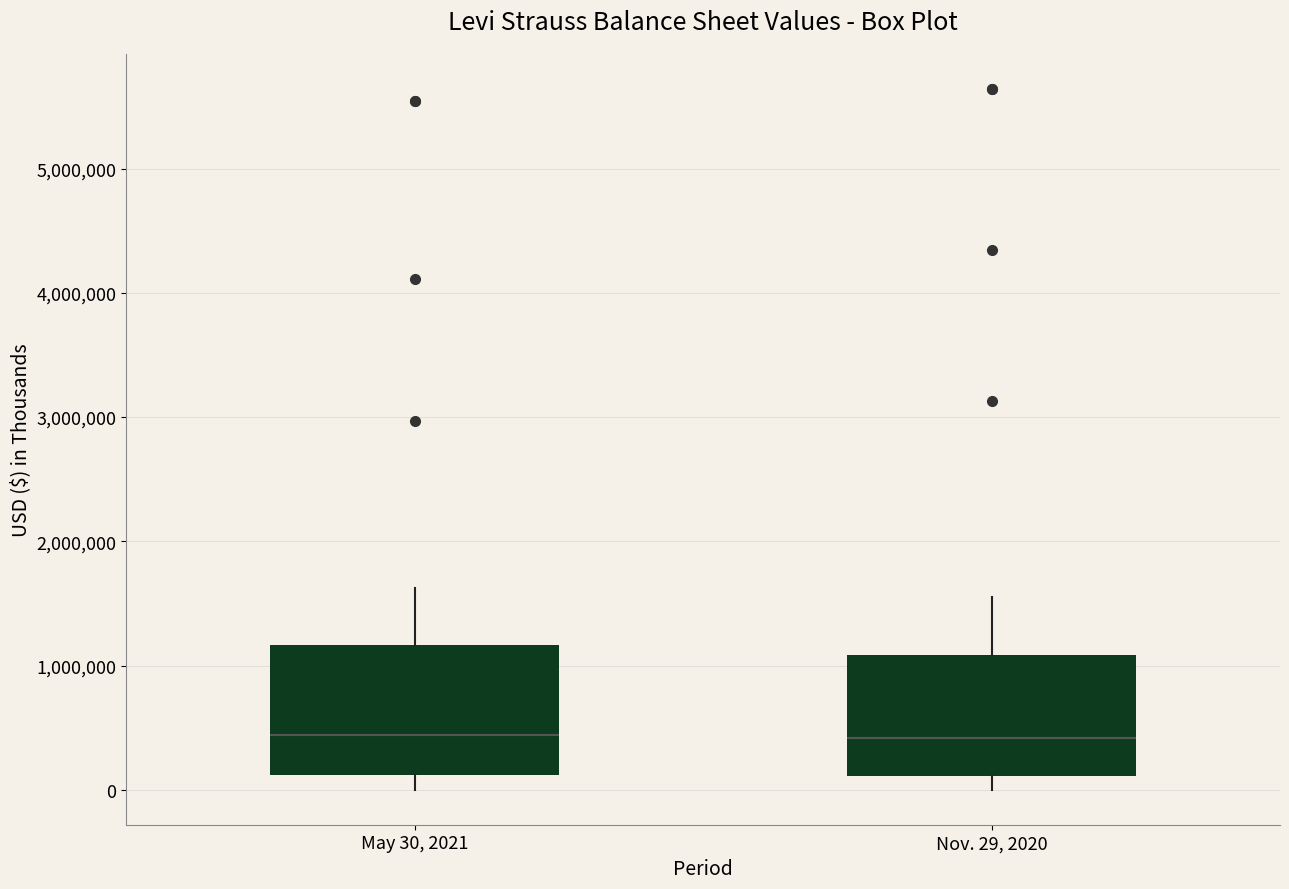

Reading left to right, transcribe this box plot: for each box, give where its median line is, the range the box spans, and where its two whiskers end, as read against the y-axis. The values are not printed on the chart, so give them approximately, as read against the axis.

May 30, 2021: median 400000, box 100000 to 1200000, whiskers 0 to 1600000
Nov. 29, 2020: median 400000, box 100000 to 1100000, whiskers 0 to 1500000